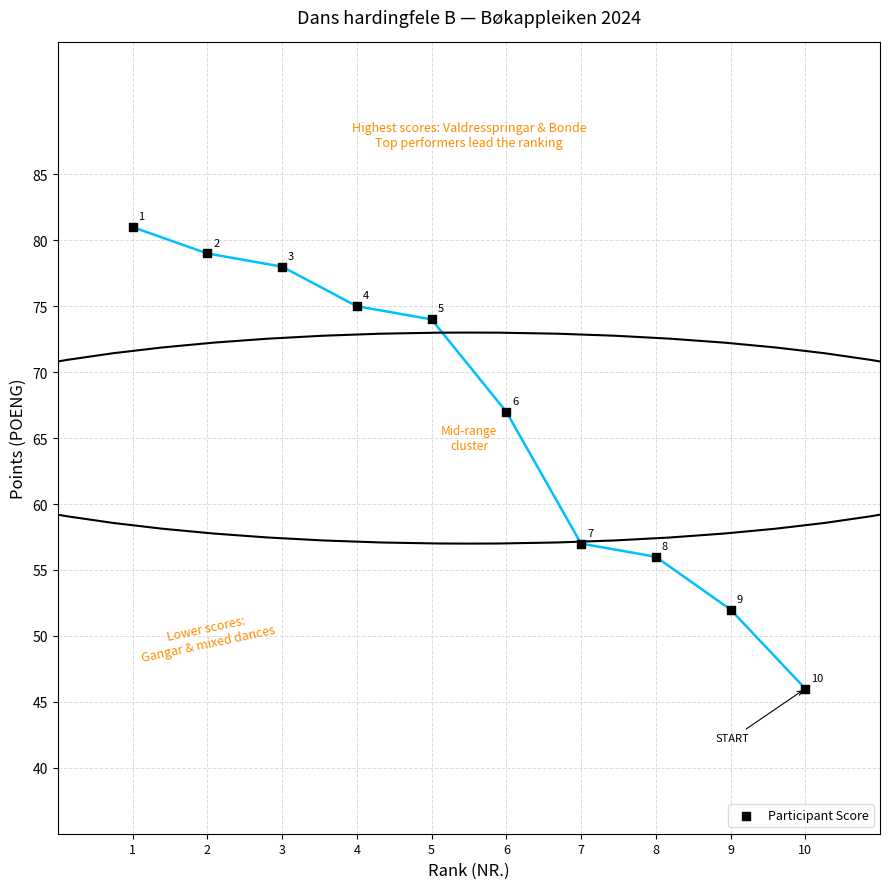

What is the range of Y values (max minus min)?

35